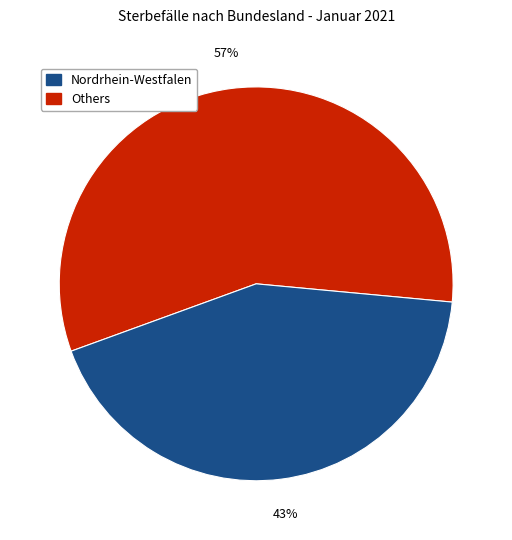

To the nearest percent, what is the difference between the largest and smallest slice percentages?

14%